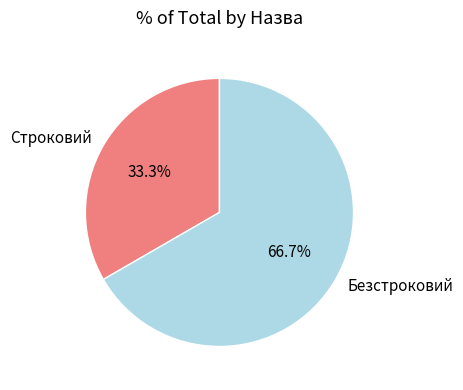

Rank the categories by value from highest to lowest.

Безстроковий, Строковий